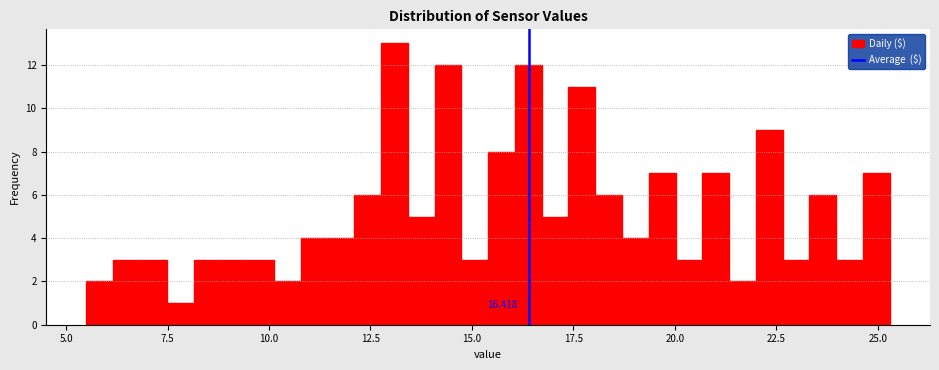

Around what value on the x-axis is the tallest bar? Give the approximate position of its centre, as read against the axis.

13.0